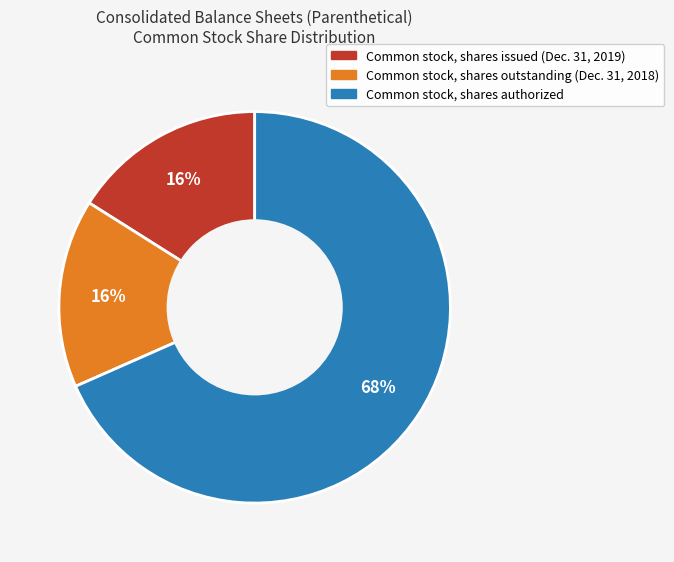

Combined, do Common stock, shares authorized and Common stock, shares issued (Dec. 31, 2019) account for over 50%?

Yes